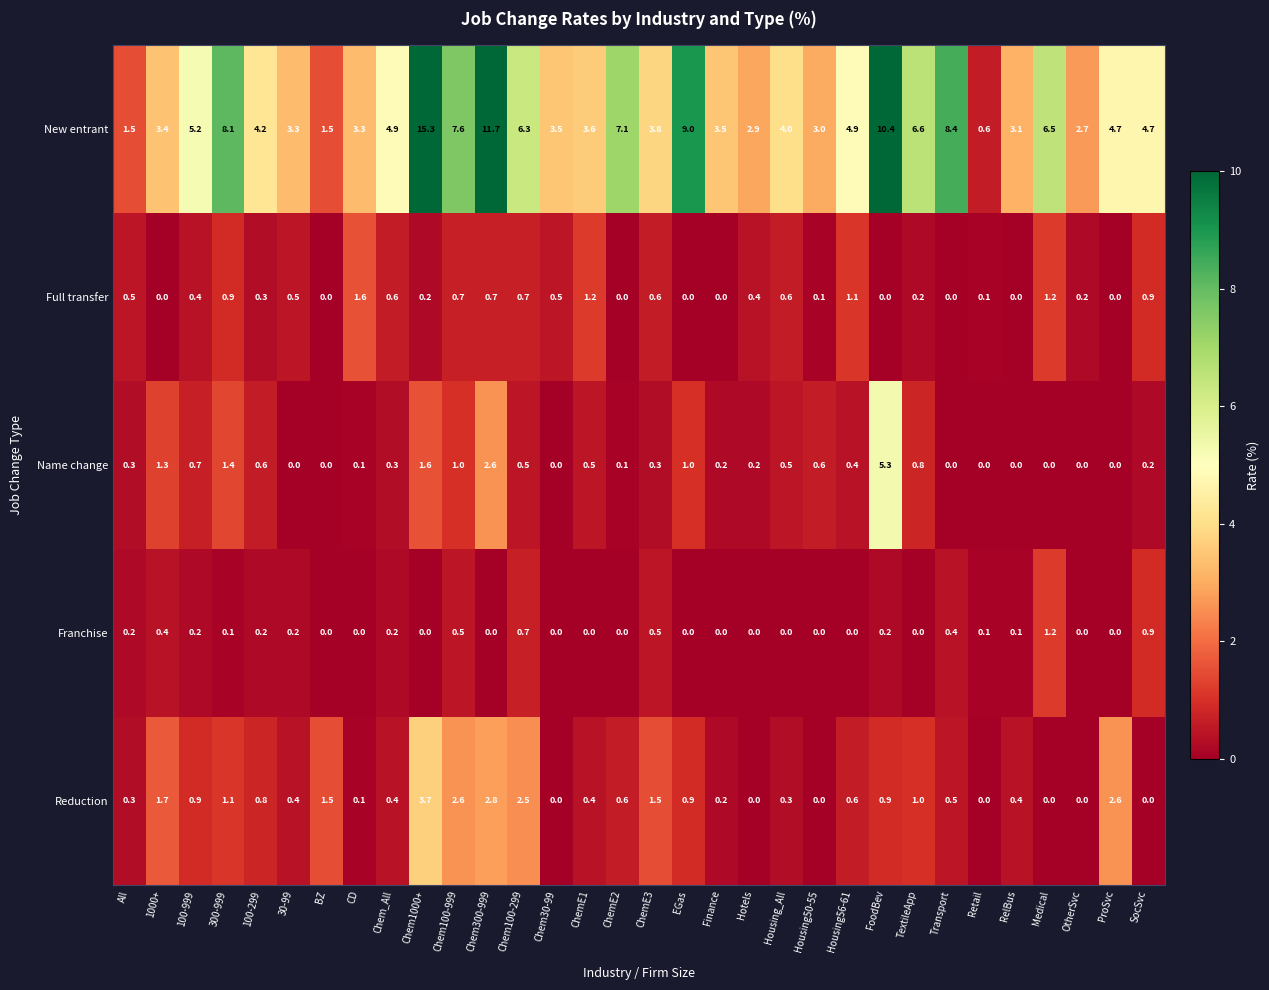

Which series has the largest total across all categories?

New entrant